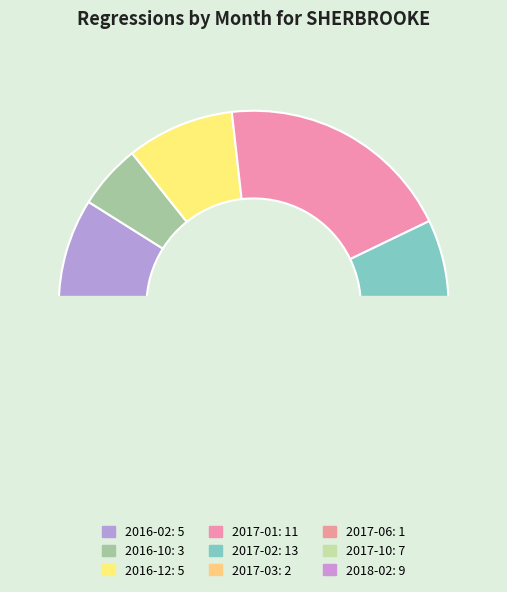

Which slice is the largest?

2017-02